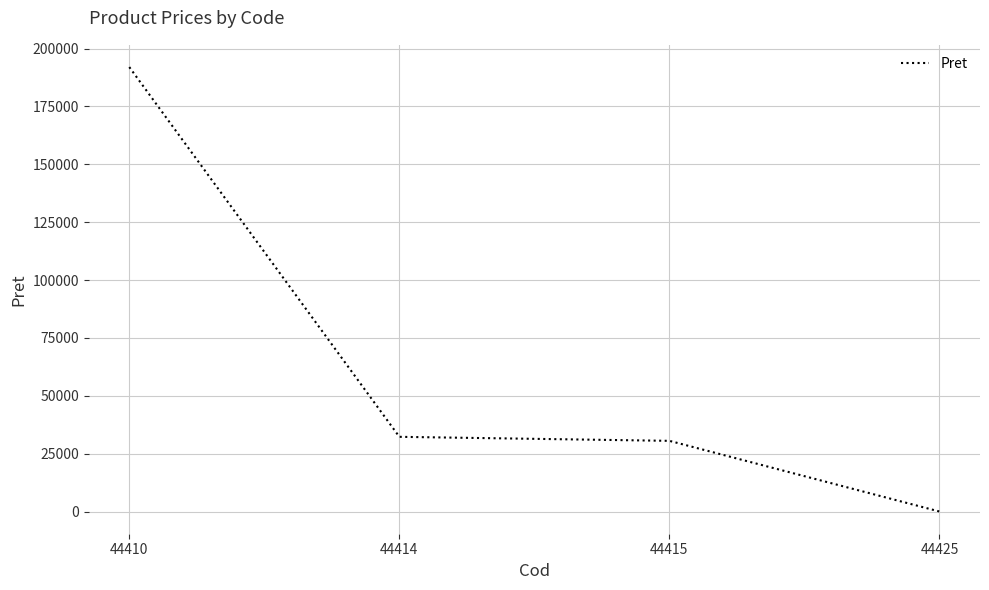

Reading left to right, list all the values displayed in this chart.

44410=192005.0	44414=32303.0	44415=30567.0	44425=51.8